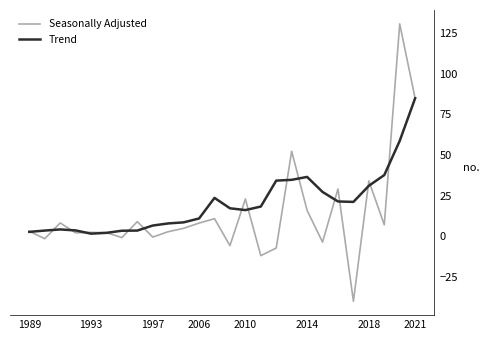

How many categories are shown in the chart?

26